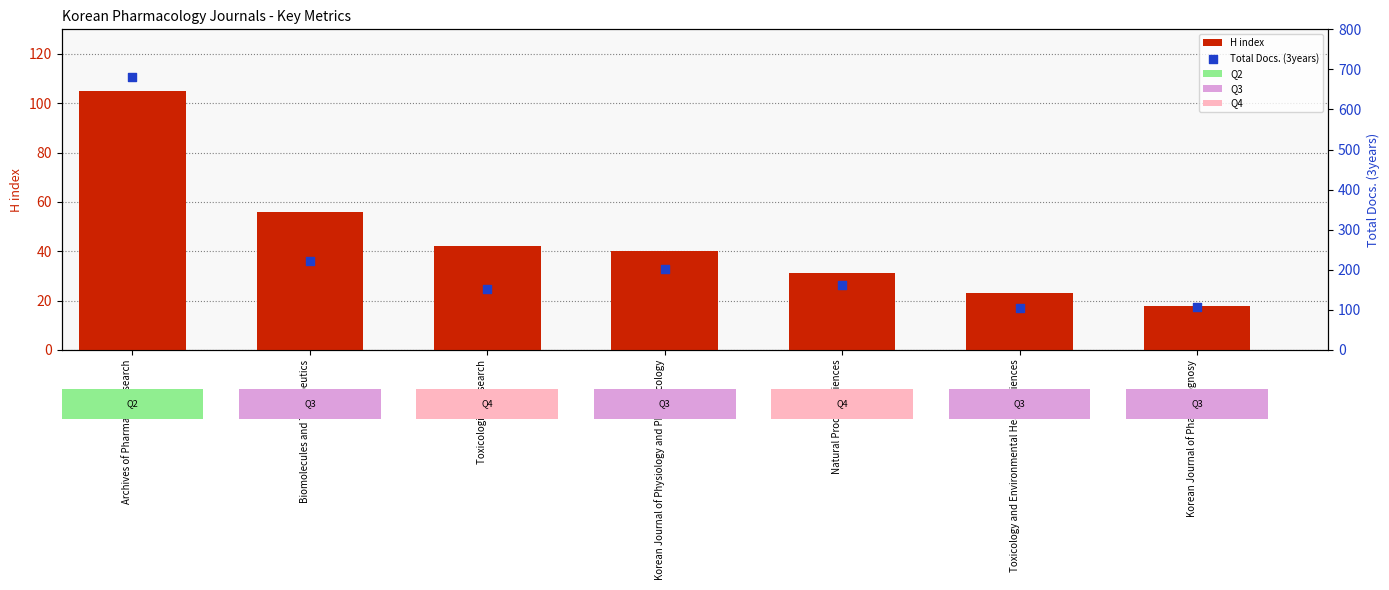

Which series reaches the maximum Y coordinate?

Total Docs. (3years)